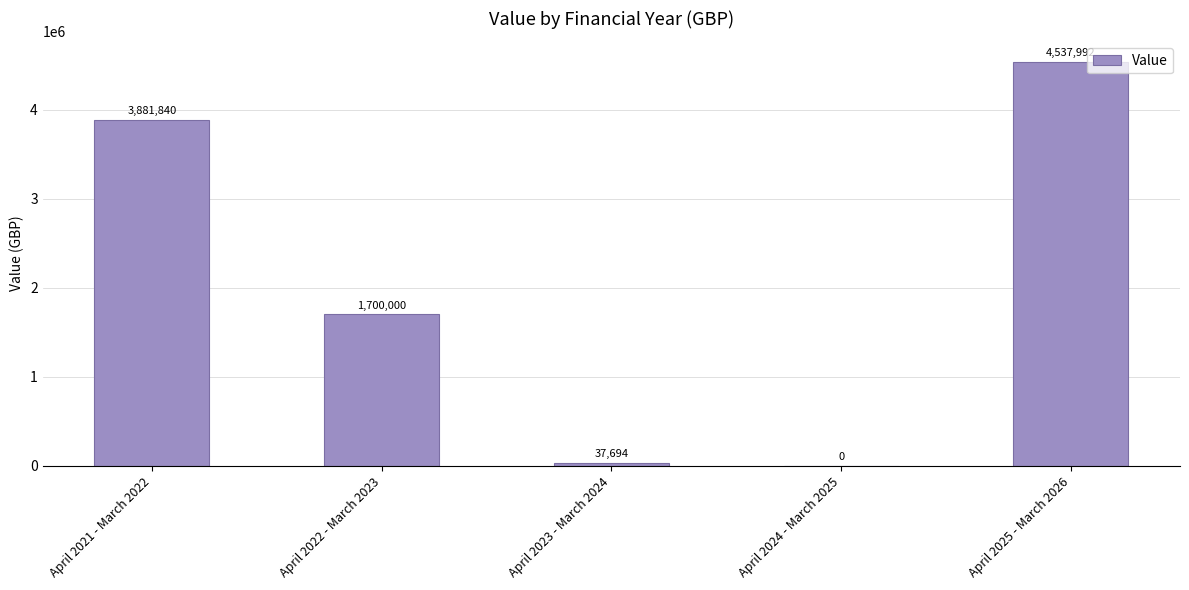

What is the average value?

2031505